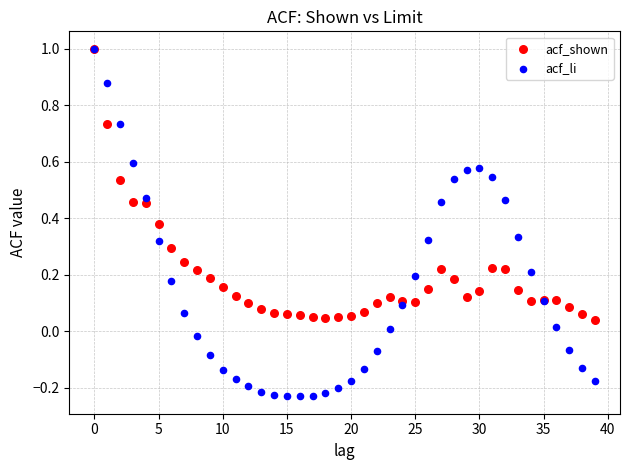

Which series has the widest spread of Y values?

acf_li